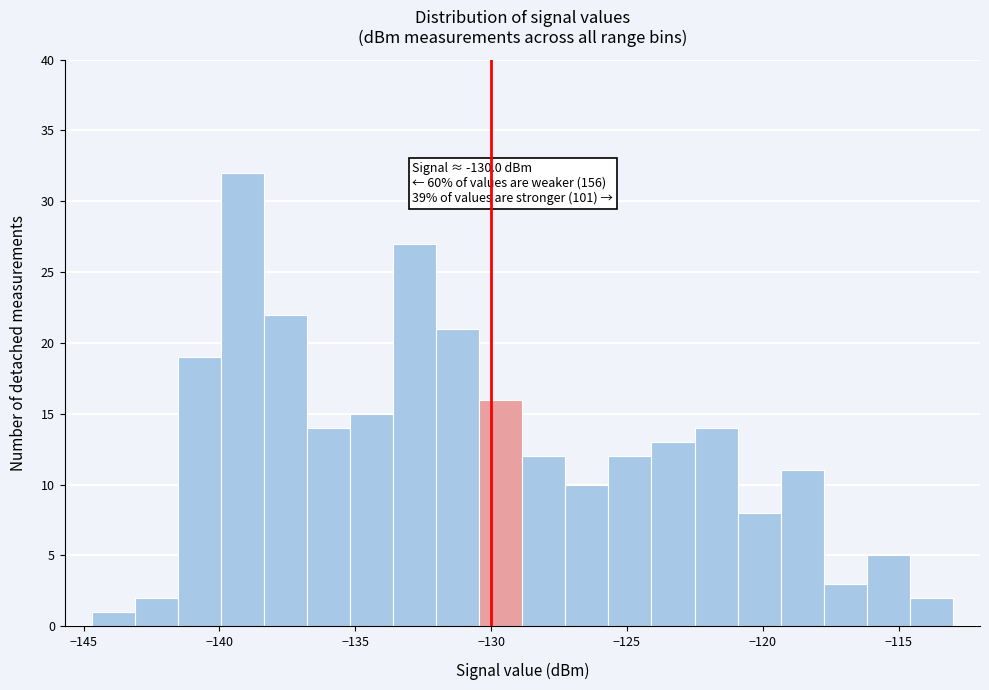

Around what value on the x-axis is the tallest bar? Give the approximate position of its centre, as read against the axis.

-139.0